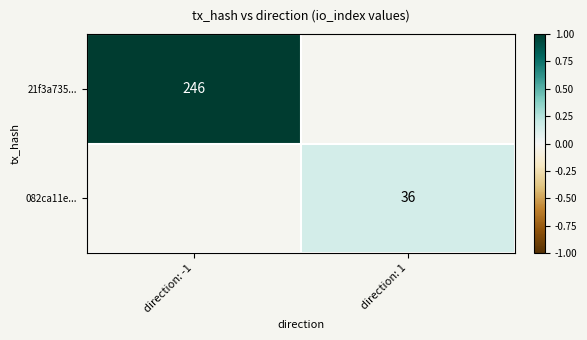

True or false: 082ca11e... has a value of 36 at direction: 1.

True